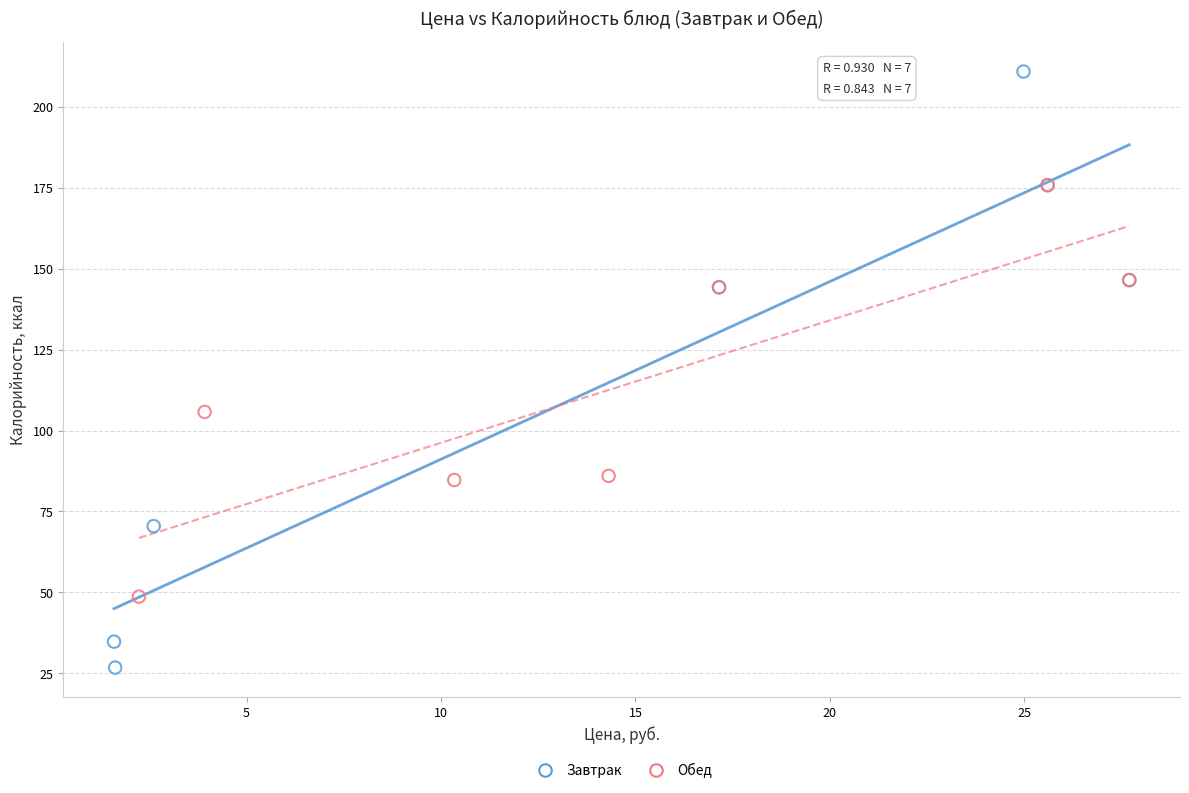

Which series contains the lowest Y value?

Завтрак